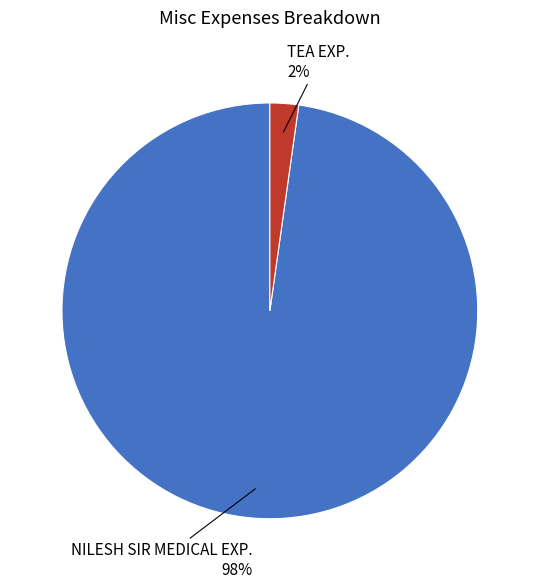

The TEA EXP. slice represents 2% of the pie. True or false?

True